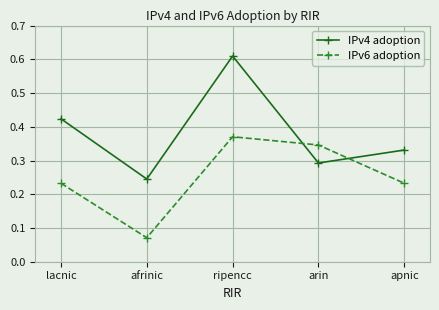

List the labels in order of IPv4 adoption value, largest first.

ripencc, lacnic, apnic, arin, afrinic